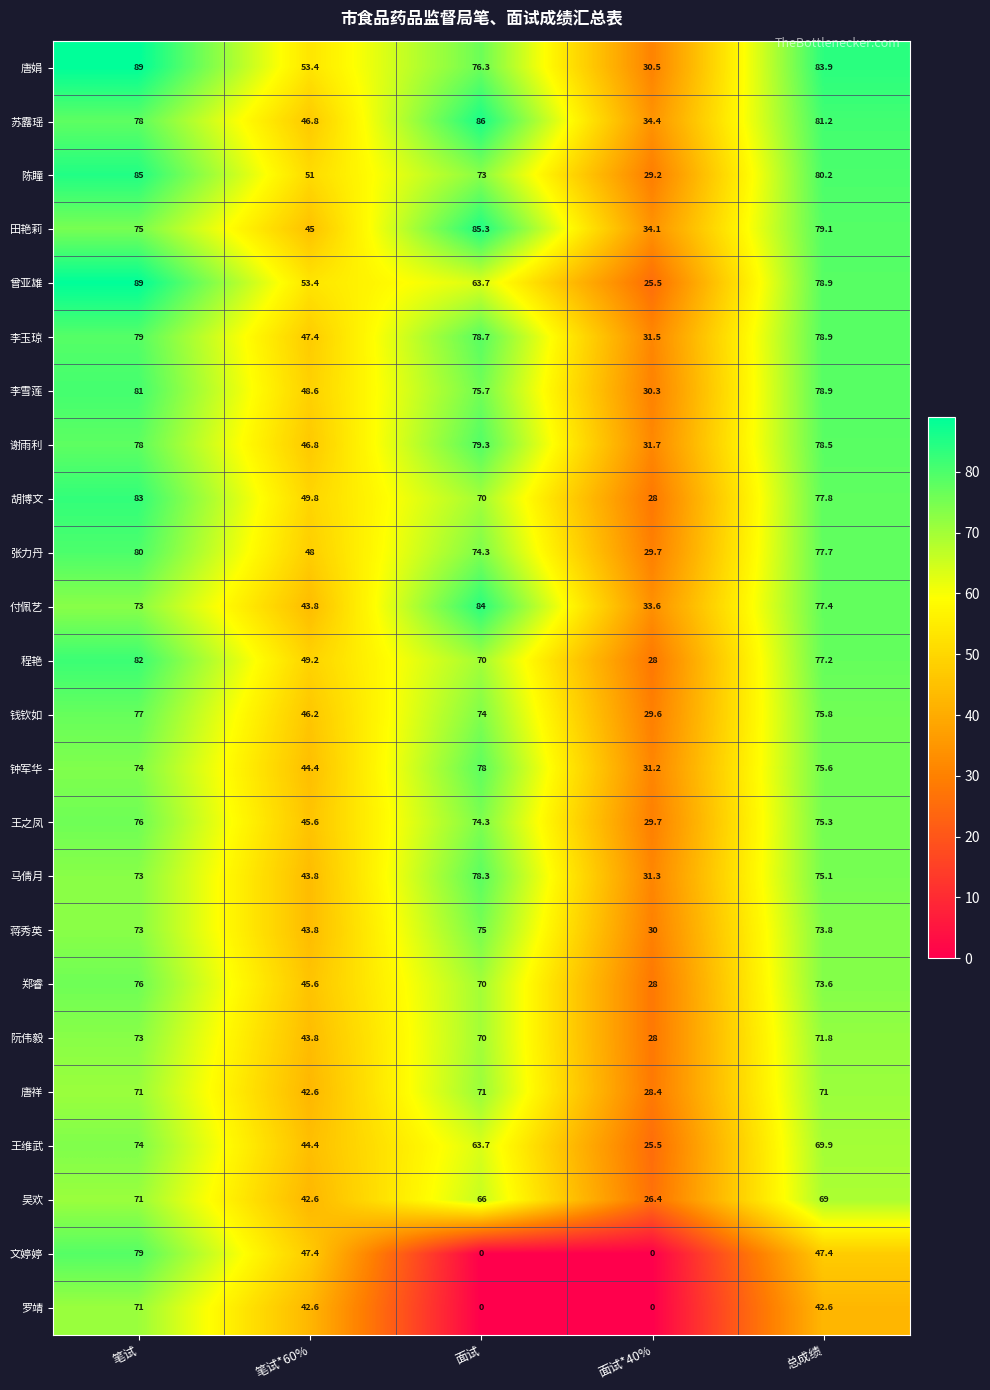

What is the difference between the 钟军华 values at 笔试 and 面试?

4.0